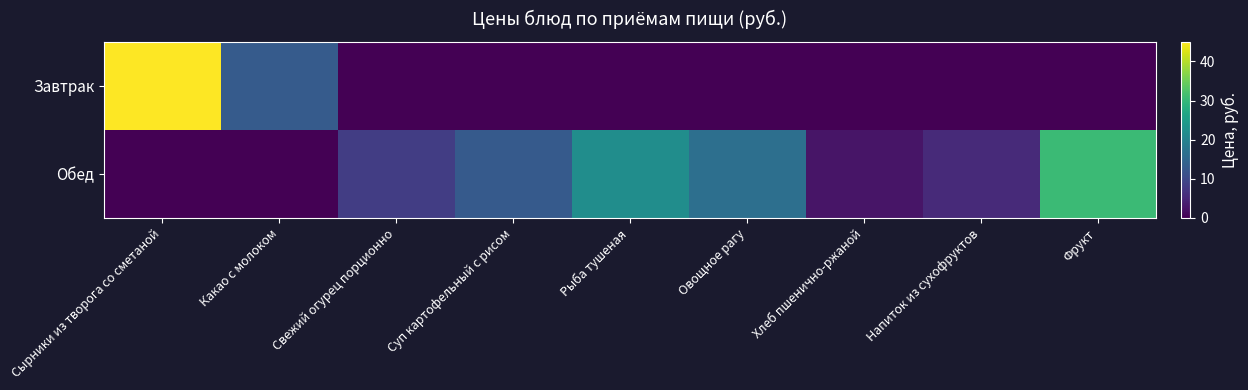

Reading left to right, list all the values displayed in this chart.

Завтрак: Сырники из творога со сметаной=45.0	Какао с молоком=13.0	Свежий огурец порционно=0.0	Суп картофельный с рисом=0.0	Рыба тушеная=0.0	Овощное рагу=0.0	Хлеб пшенично-ржаной=0.0	Напиток из сухофруктов=0.0	Фрукт=0.0
Обед: Сырники из творога со сметаной=0.0	Какао с молоком=0.0	Свежий огурец порционно=8.2	Суп картофельный с рисом=12.7	Рыба тушеная=22.0	Овощное рагу=16.5	Хлеб пшенично-ржаной=2.6	Напиток из сухофруктов=5.4	Фрукт=30.7